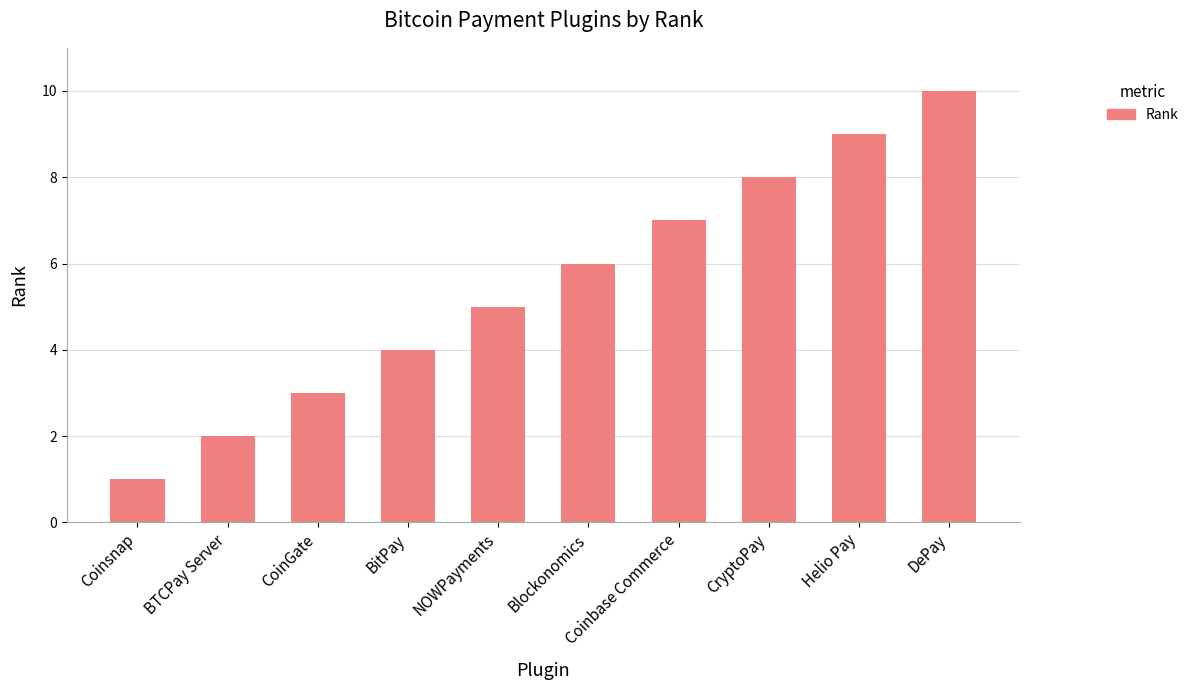

What is the label of the 1st bar from the right?

DePay